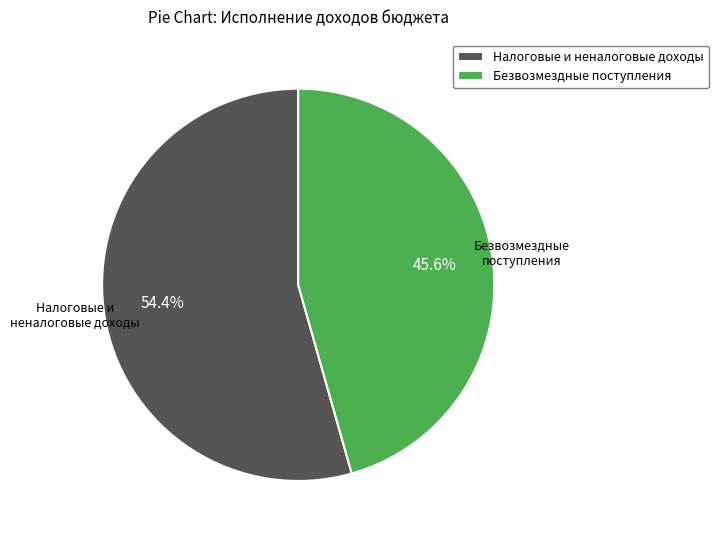

Which slice is the largest?

Налоговые и неналоговые доходы